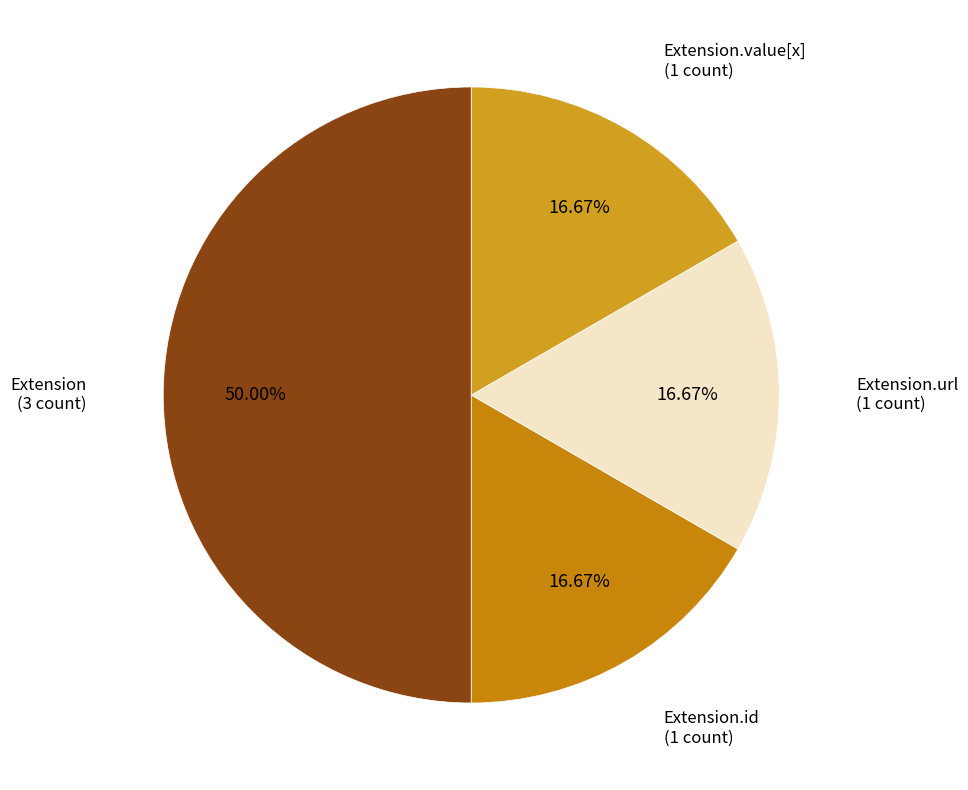

Approximately how many times larger is the value at Extension.id compared to Extension.value[x]?

1.0